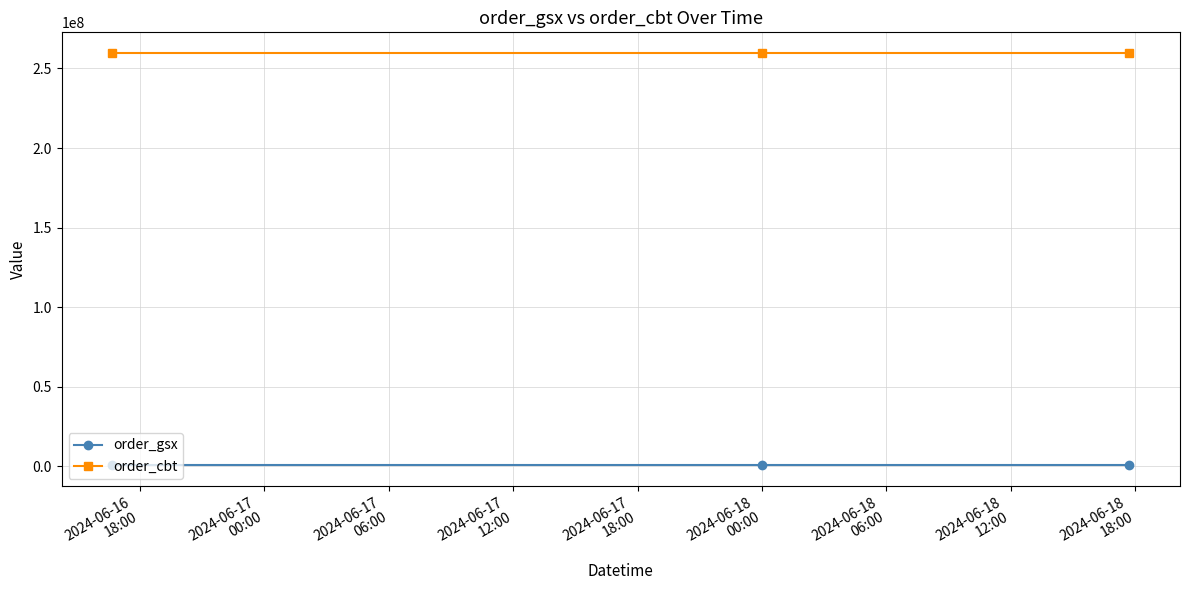

What is the minimum value shown in the chart?

572306